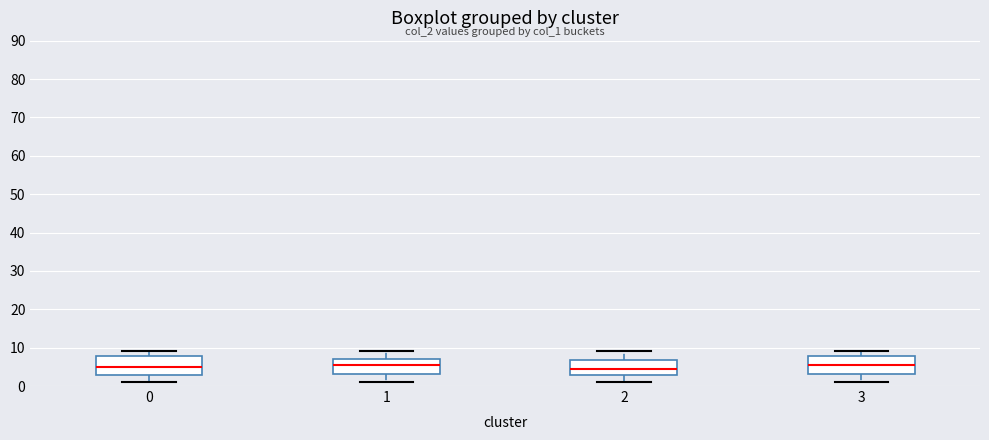

Reading left to right, transcribe this box plot: for each box, give where its median line is, the range the box spans, and where its two whiskers end, as read against the y-axis. The values are not printed on the chart, so give them approximately, as read against the axis.

0: median 5, box 3 to 8, whiskers 1 to 9
1: median 6, box 3 to 7, whiskers 1 to 9
2: median 5, box 3 to 7, whiskers 1 to 9
3: median 6, box 3 to 8, whiskers 1 to 9